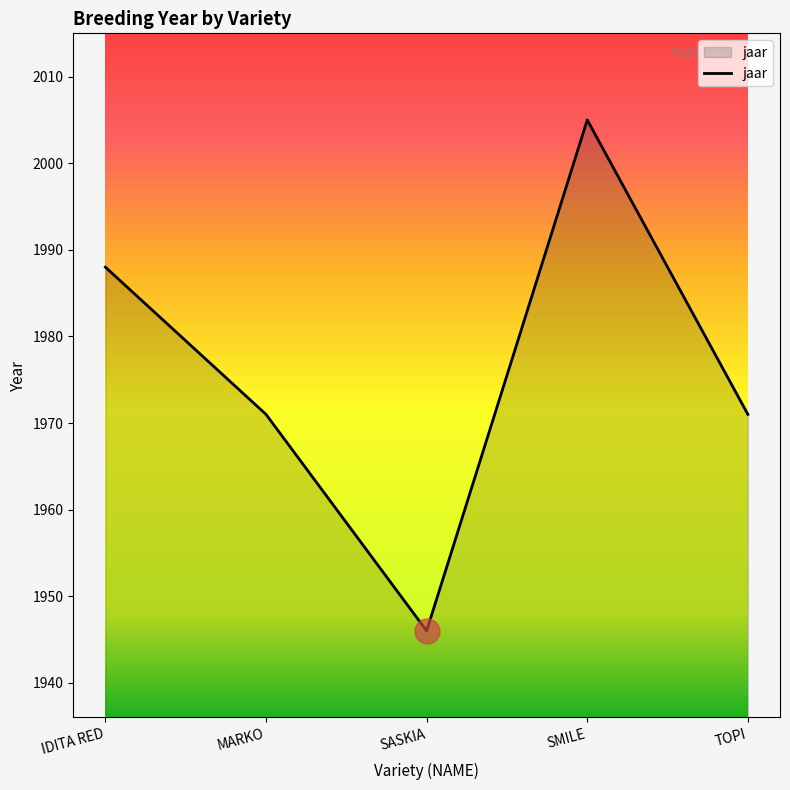

What is the difference between the values at MARKO and IDITA RED?

17